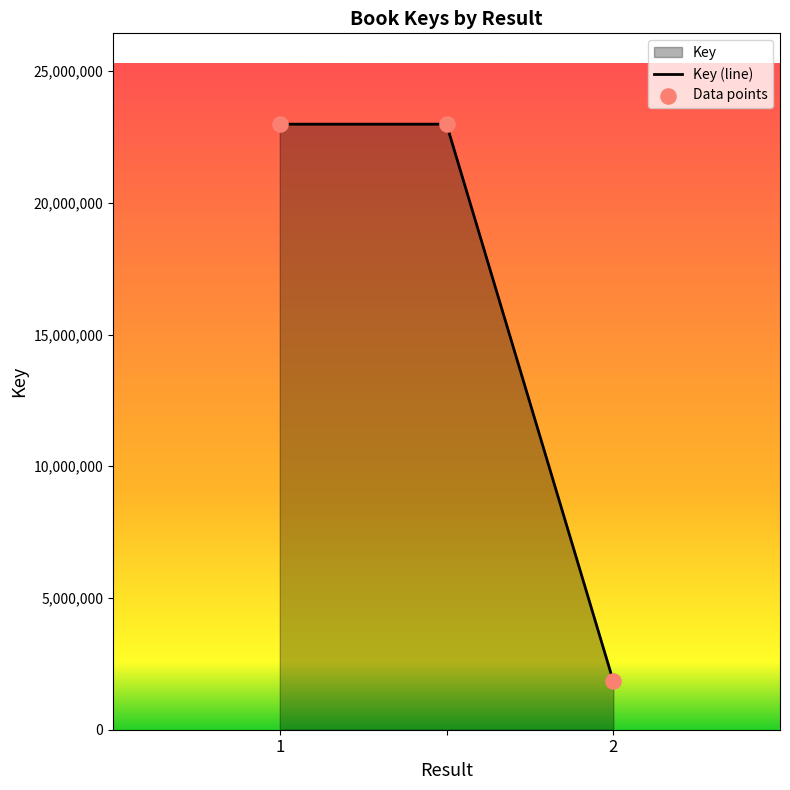

Is the value of Data points at 2 greater than the value of Key (line) at 2?

No